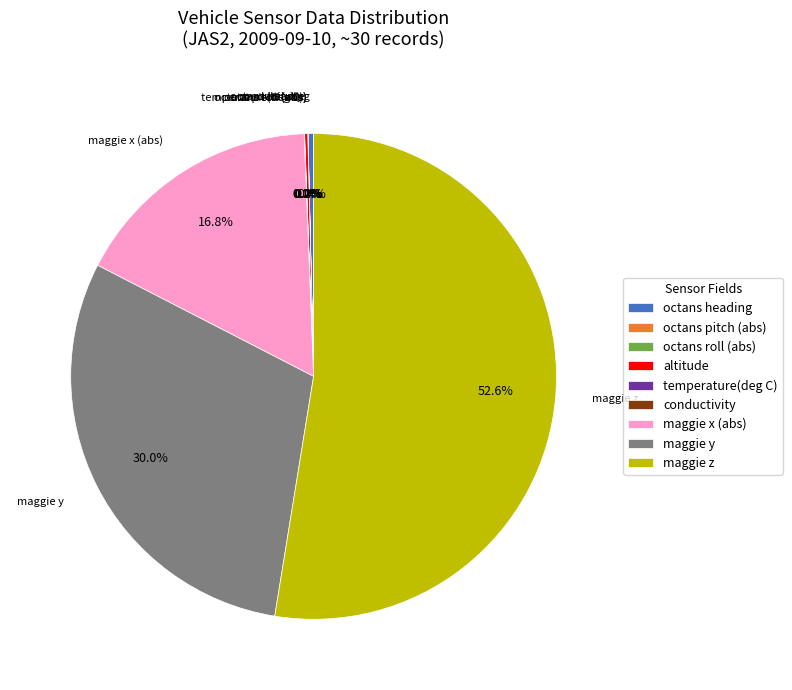

True or false: octans heading accounts for 15% of the total.

False